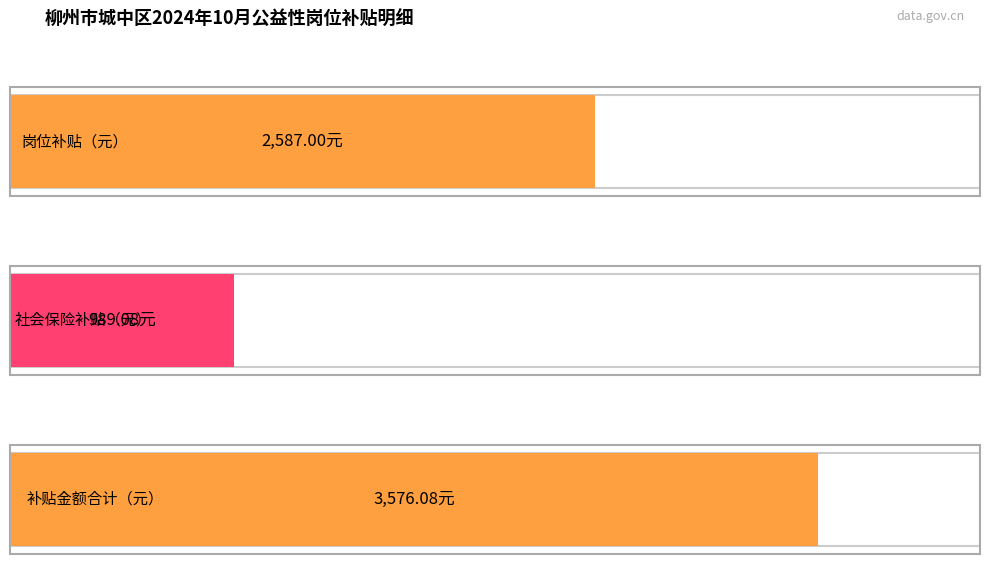

True or false: 社会保险补贴（元） has a value of 426.6 at 廖素丹.

False